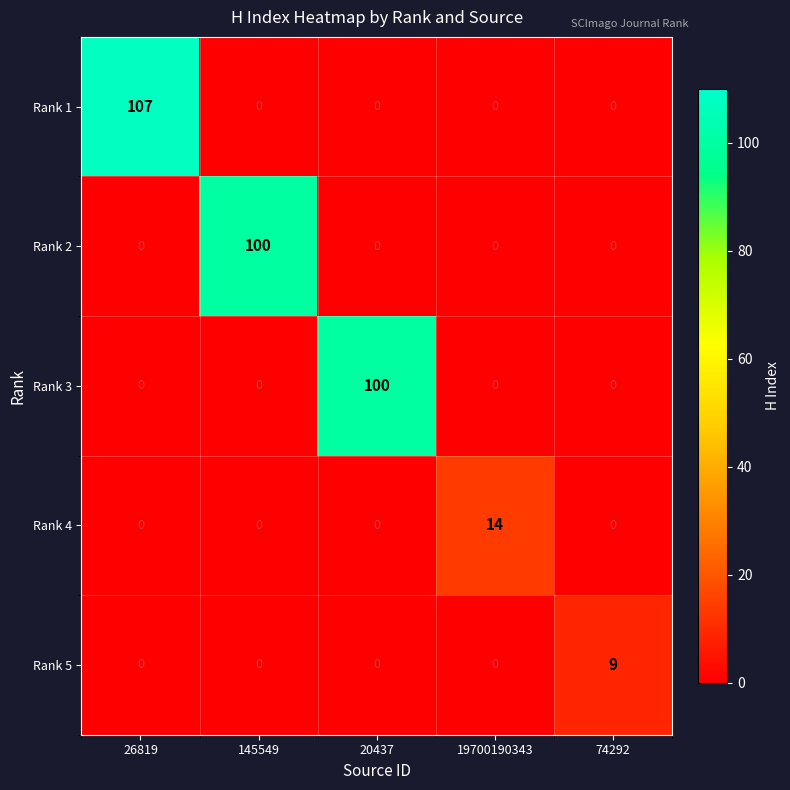

How many distinct data groups are displayed?

5